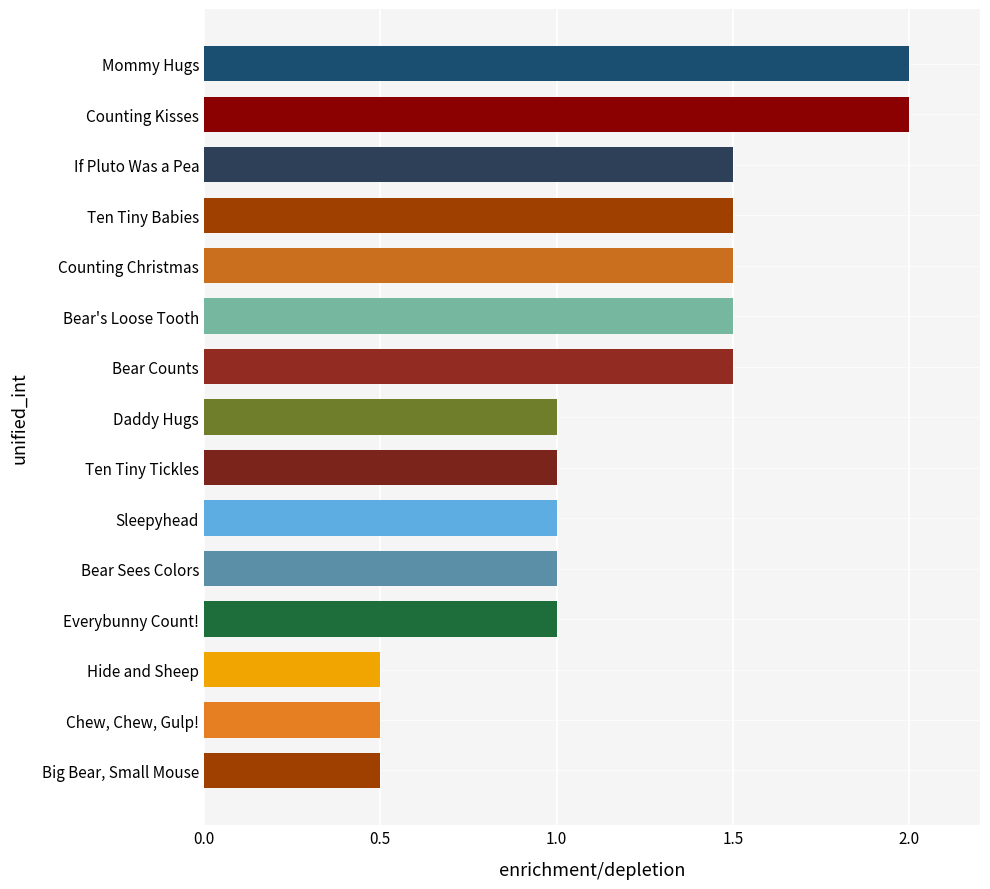

True or false: the data shows 2.0 at Counting Kisses.

True